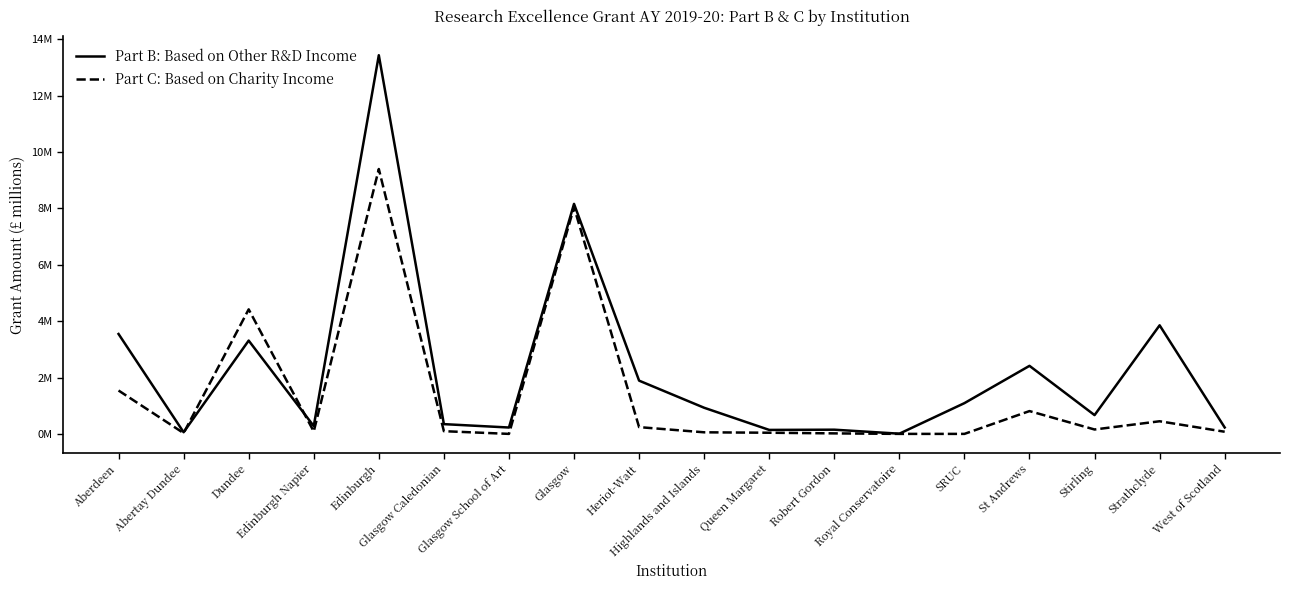

In Part C: Based on Charity Income, how many points are higher than both neighbors (excluding endpoints)?

5